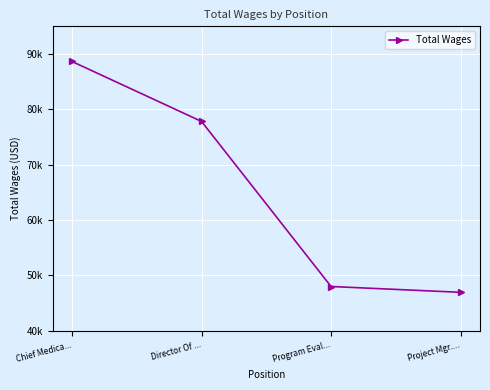

What is the difference between the maximum and minimum values?

41711